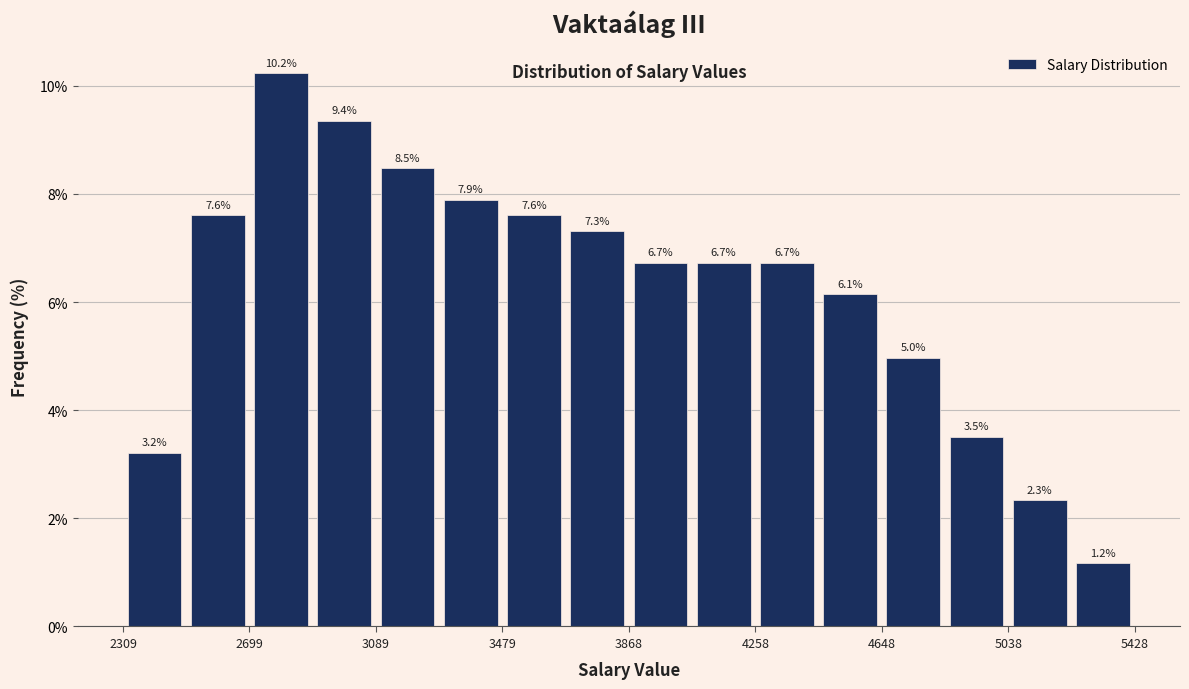

Around what value on the x-axis is the tallest bar? Give the approximate position of its centre, as read against the axis.

2800